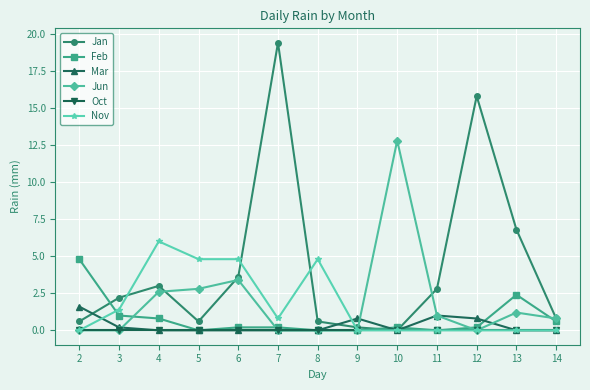

What is the sum of the Feb values at 12 and 9?

0.2